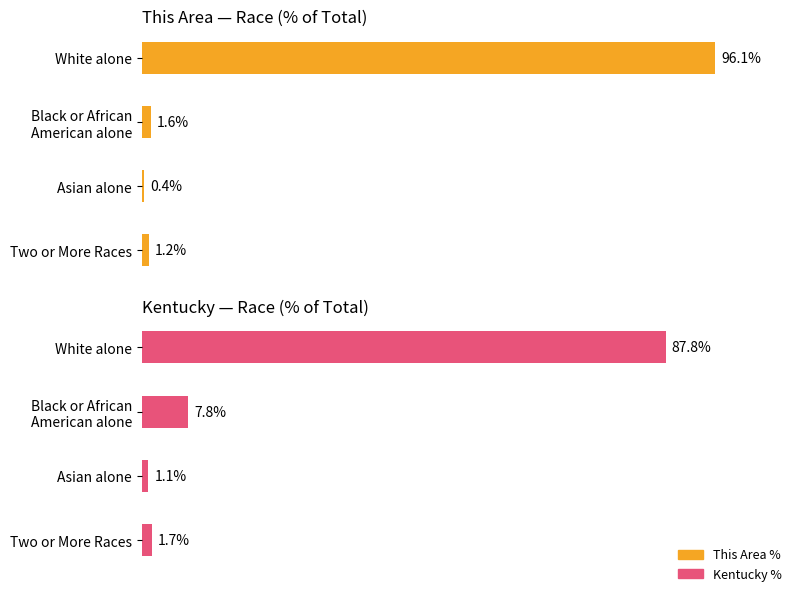

What are all the series names shown in the legend?

This Area %, Kentucky %